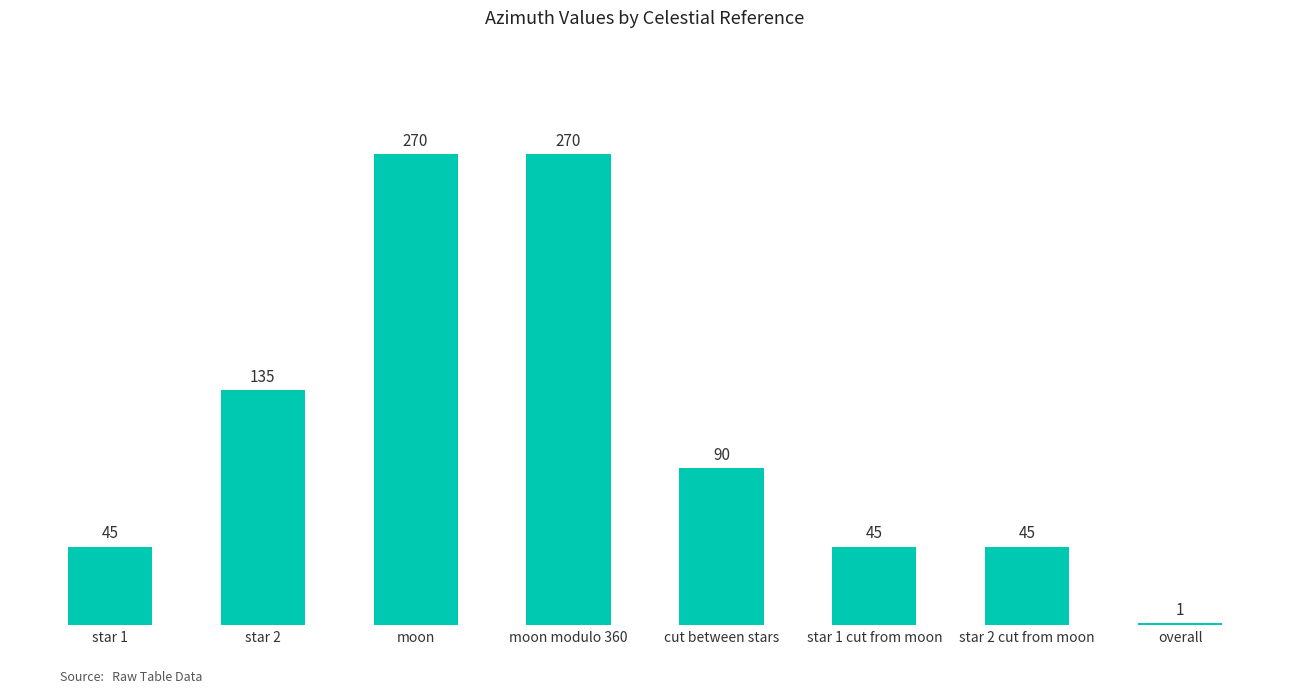

Does the chart contain stacked bars?

No